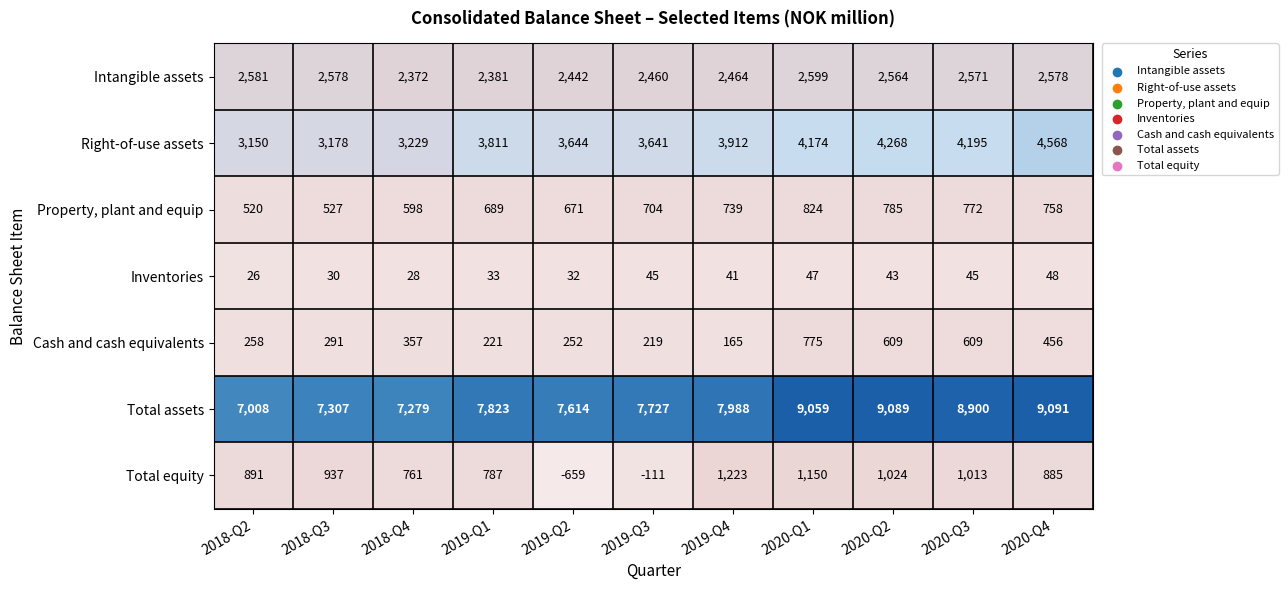

What is the sum of the Total assets values at 2020-Q2 and 2020-Q1?

18148